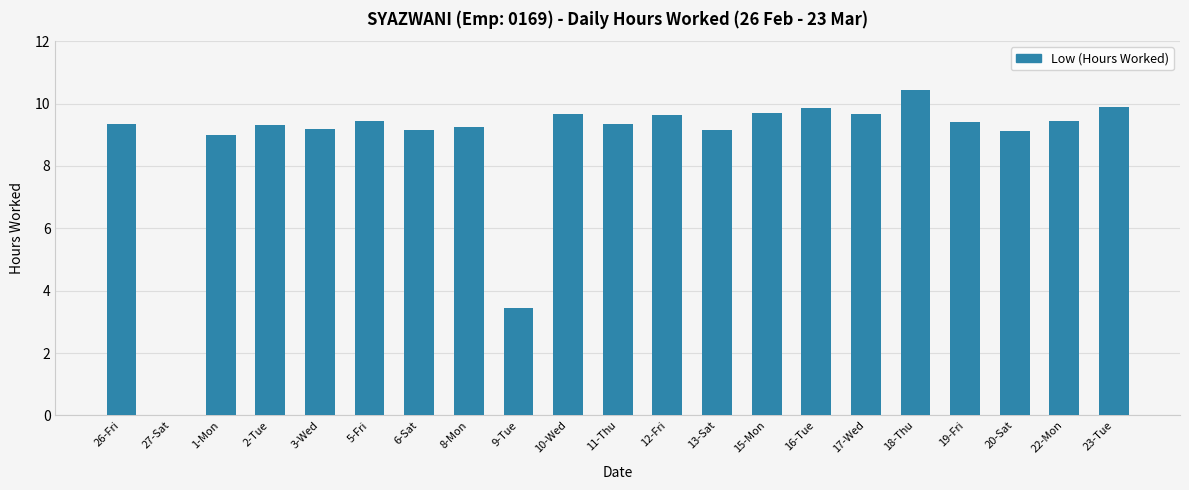

The value at 23-Tue is 9.9. True or false?

True